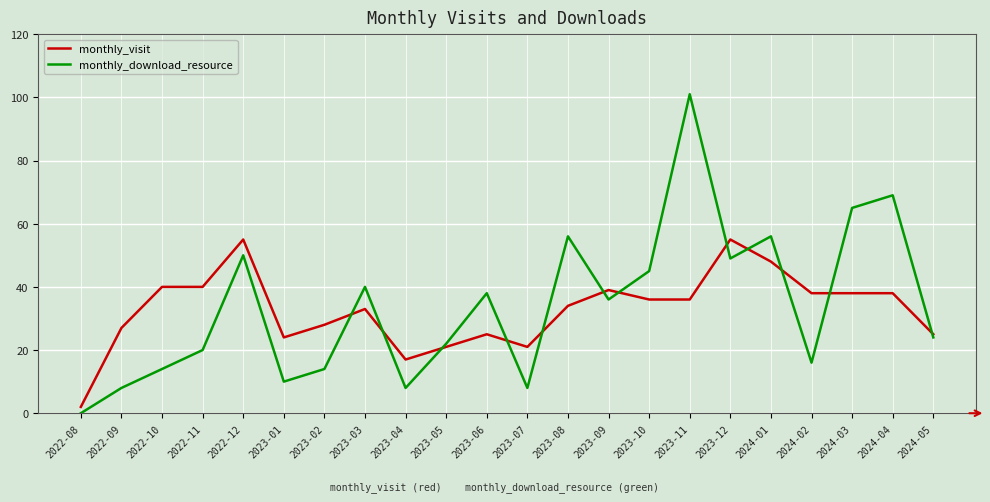

What position from the right is 2022-09?

21